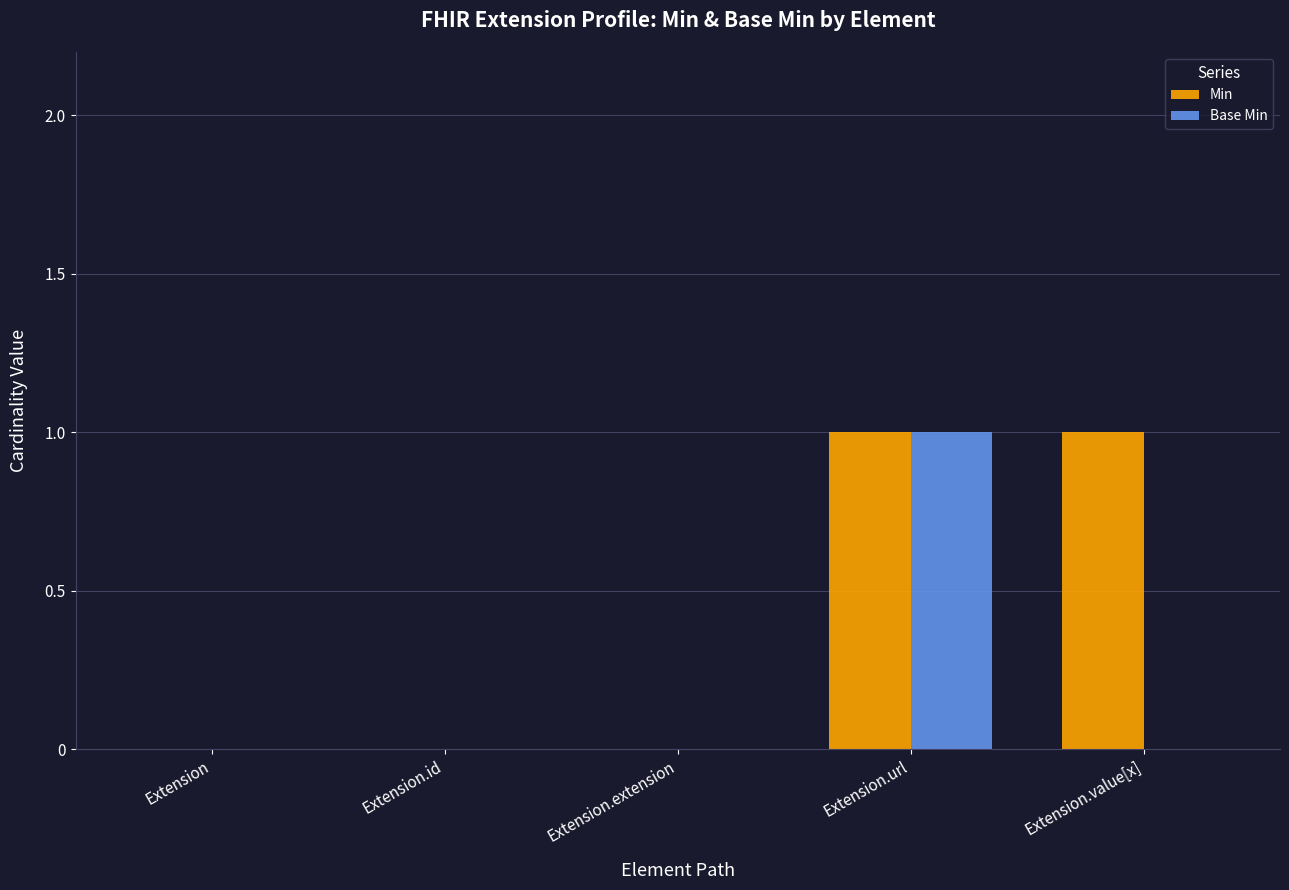

What is the sum of the Base Min values at Extension and Extension.url?

1